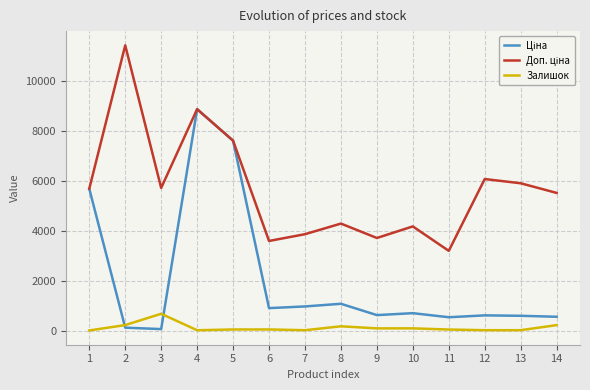

What is the maximum value shown in the chart?

11410.0